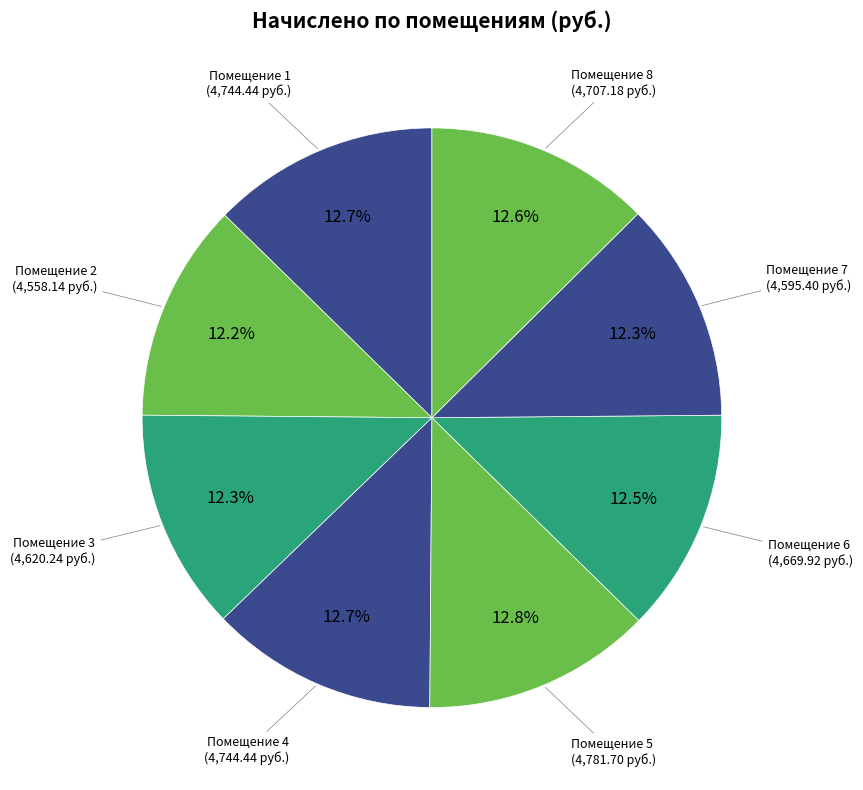

Count the number of slices in the pie.

8